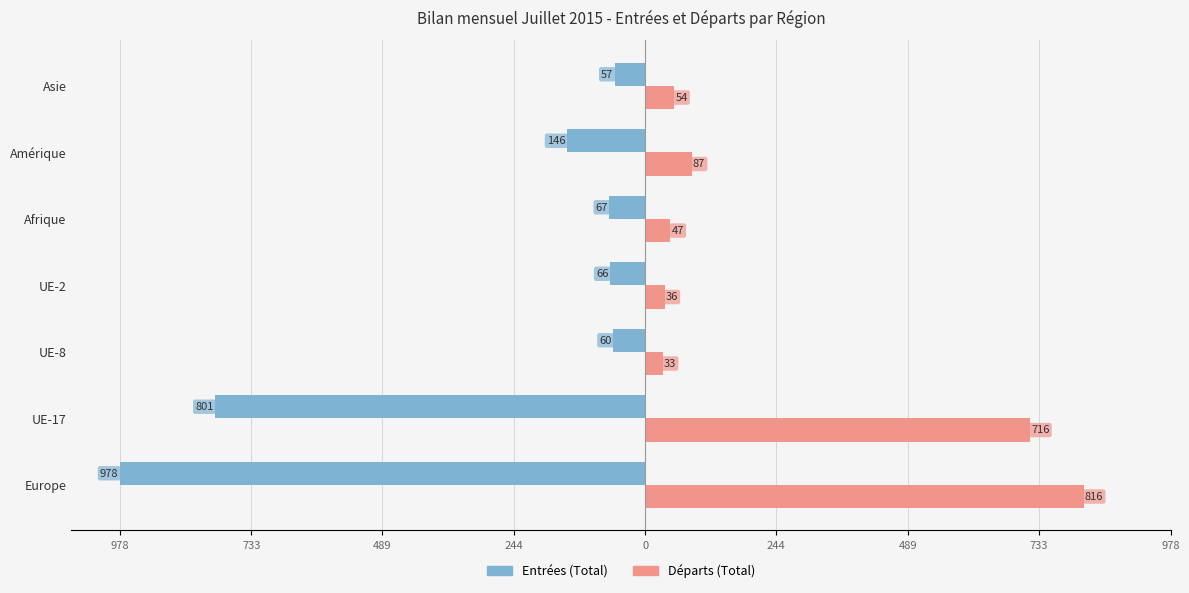

What is the average value of the Départs (Total) series?

256